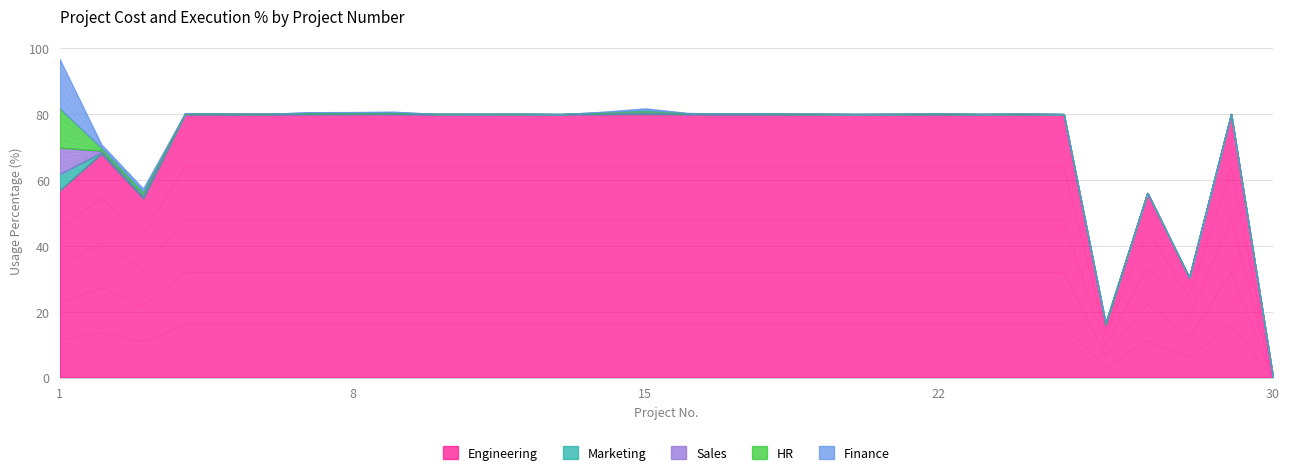

What is the maximum value for Engineering?

80.0